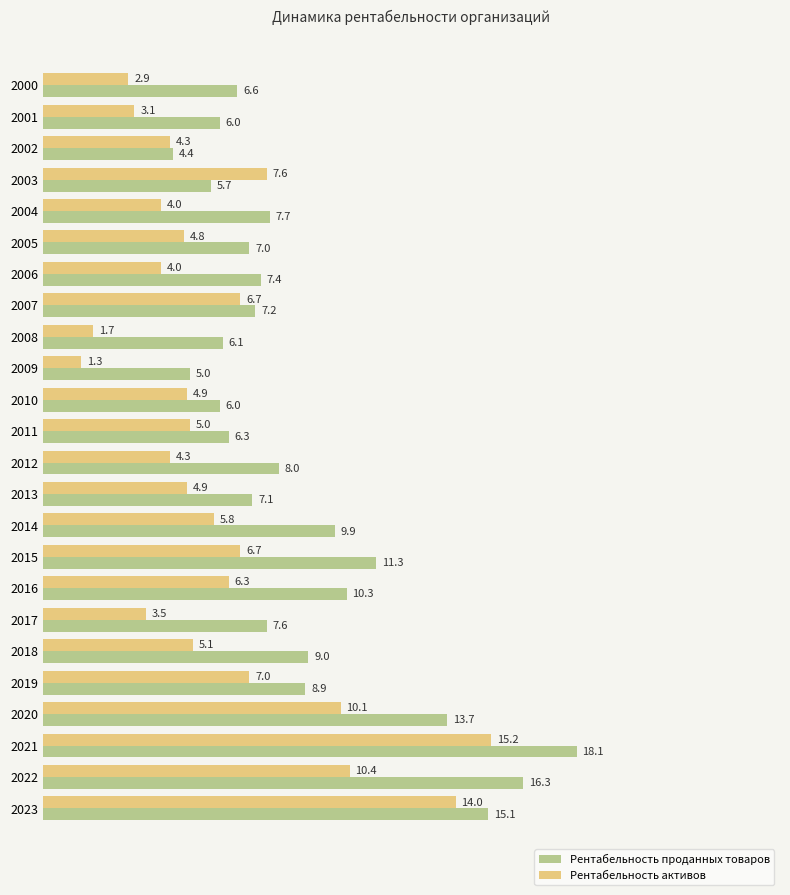

Which series has the largest total across all categories?

Рентабельность проданных товаров